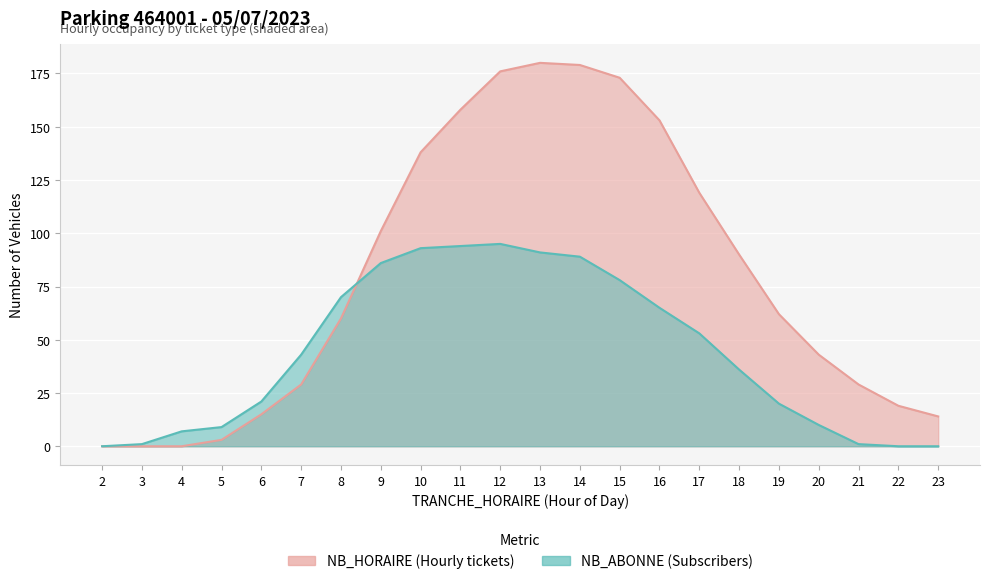

Where is NB_HORAIRE nearest to the value 90?

18